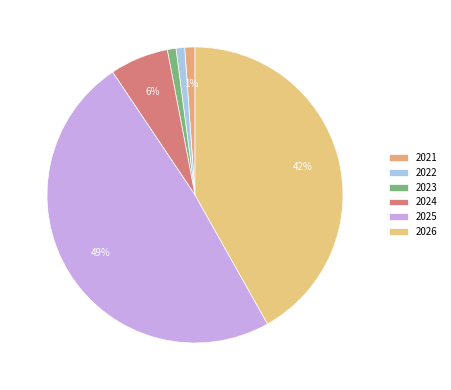

To the nearest percent, what is the average slice percentage?

17%